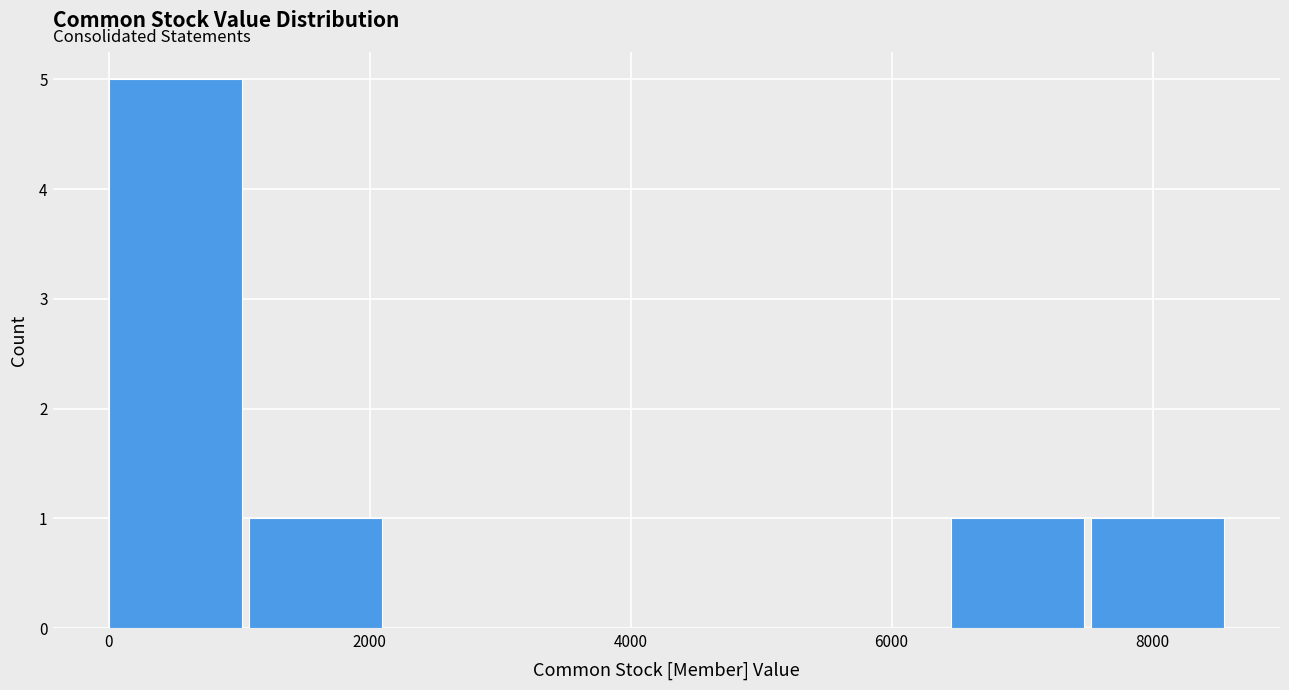

Reading left to right, list every bar in this chart as the range it spans on the x-axis followed by its height. Neither the bar edges nor the heights are printed on the chart, so give them approximately, as read against the axes.

0 to 1000: 5
1000 to 2200: 1
2200 to 3200: 0
3200 to 4400: 0
4400 to 5400: 0
5400 to 6400: 0
6400 to 7600: 1
7600 to 8600: 1